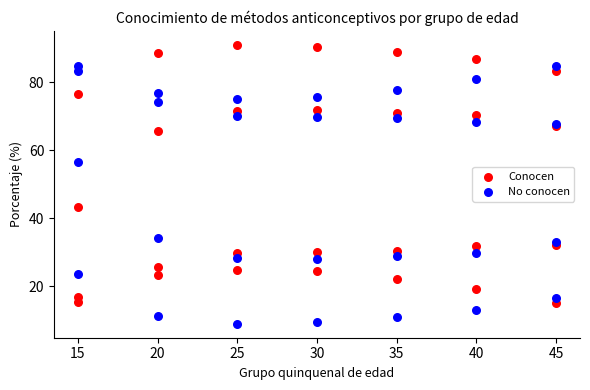

In the No conocen series, what Y value is closest to 46?

56.6